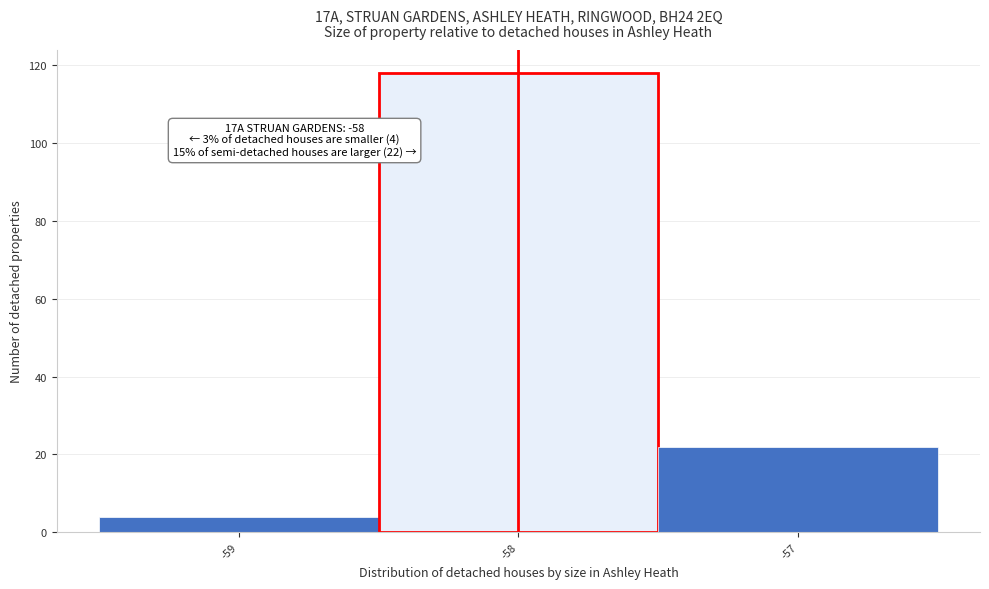

Which range on the x-axis has the tallest bar?

-58.5 to -57.5